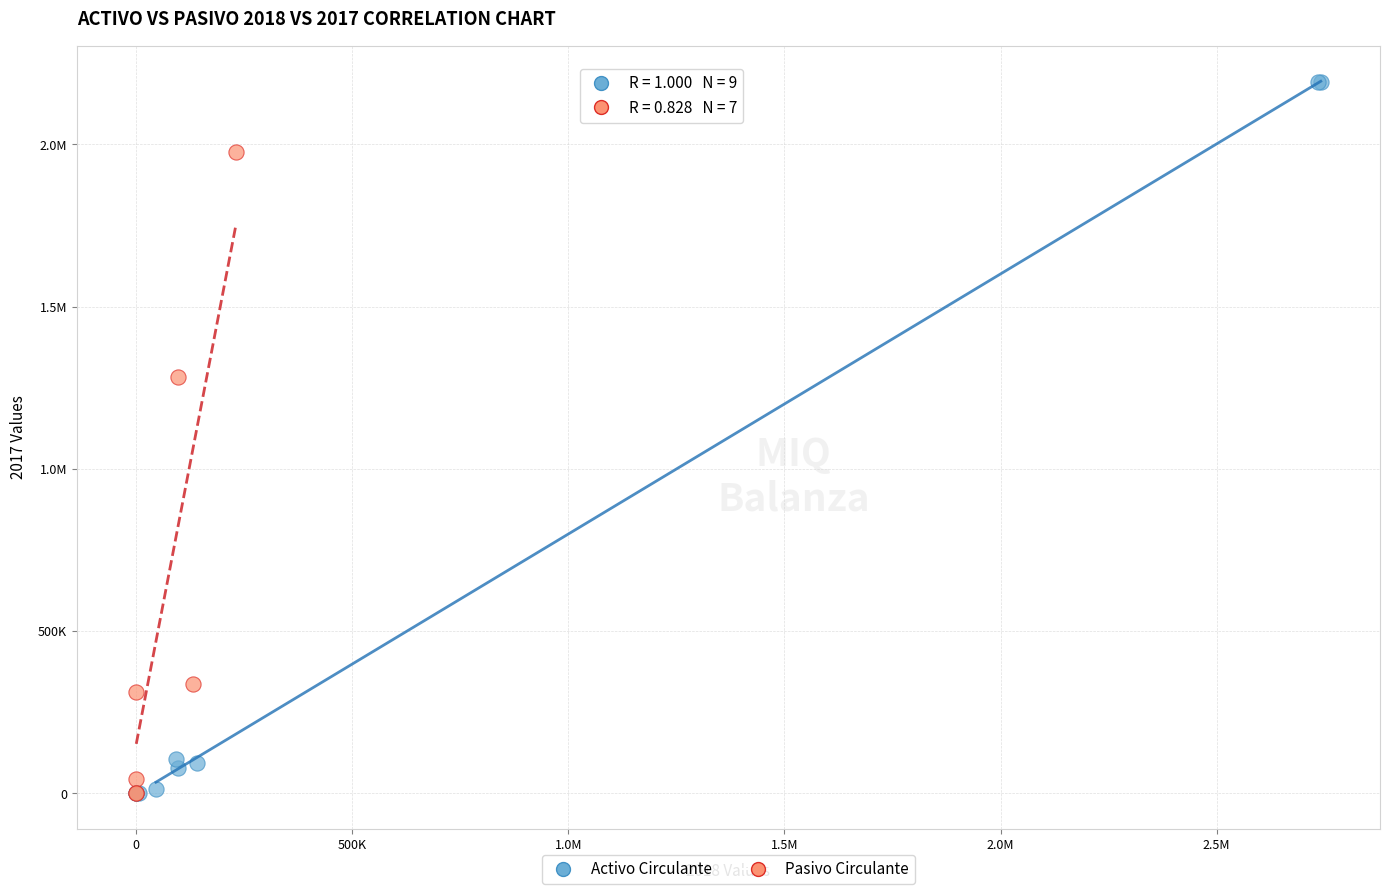

What are all the series names shown in the legend?

Activo Circulante, Pasivo Circulante